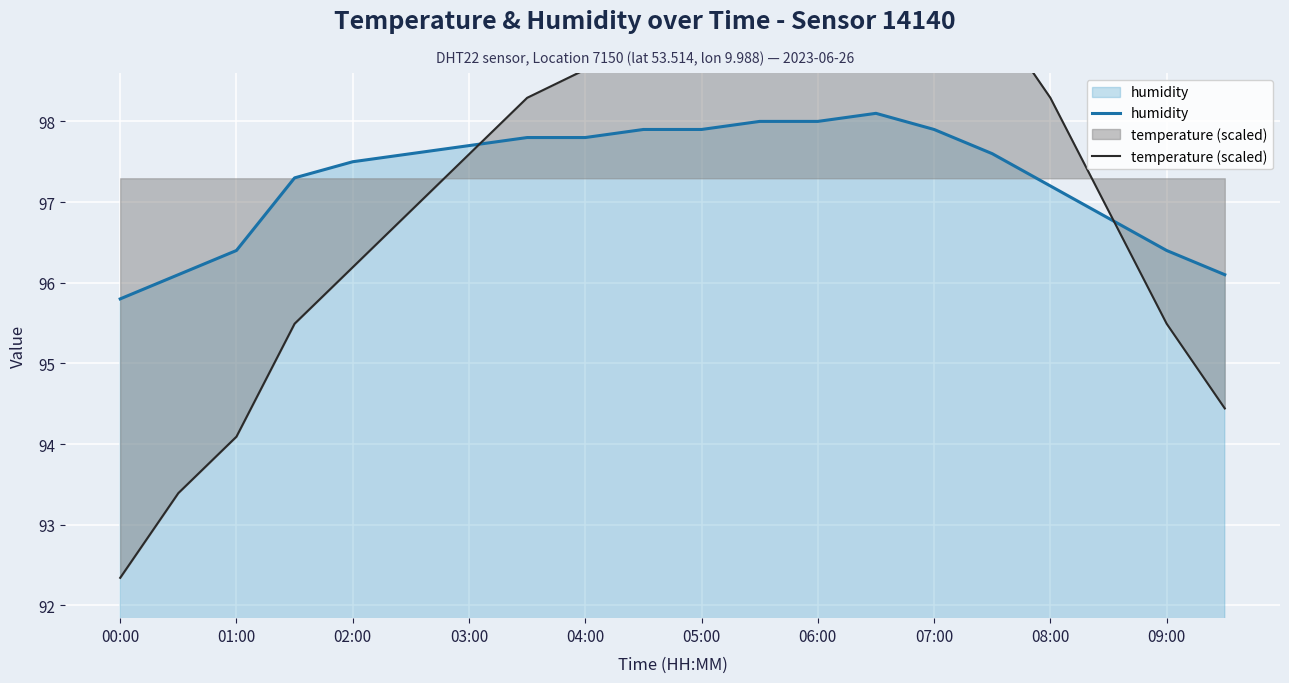

At which label does humidity reach its minimum?

00:00